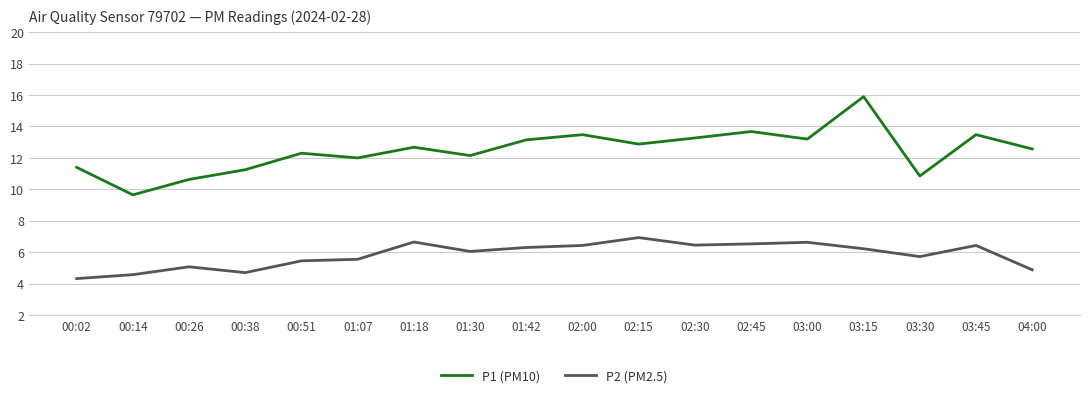

At which label is P1 (PM10) closest to 12?

01:07